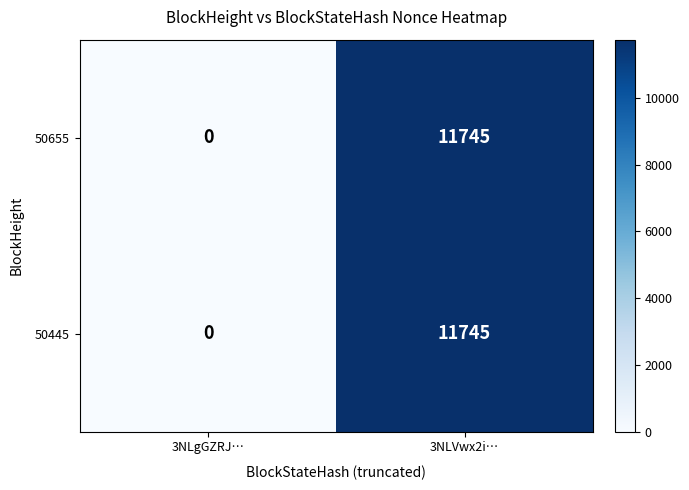

Rank the categories by 50445 value from lowest to highest.

3NLgGZRJ…, 3NLVwx2i…